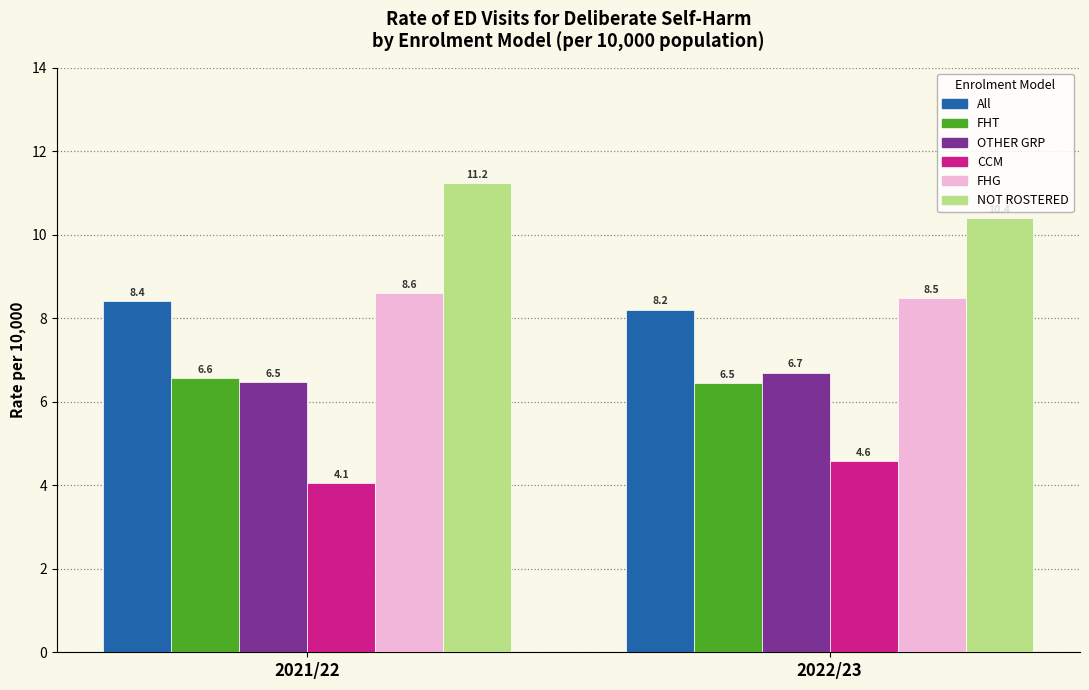

Reading left to right, extract all data points from this chart.

All: 2021/22=8.4	2022/23=8.2
FHT: 2021/22=6.6	2022/23=6.5
OTHER GRP: 2021/22=6.5	2022/23=6.7
CCM: 2021/22=4.1	2022/23=4.6
FHG: 2021/22=8.6	2022/23=8.5
NOT ROSTERED: 2021/22=11.2	2022/23=10.4